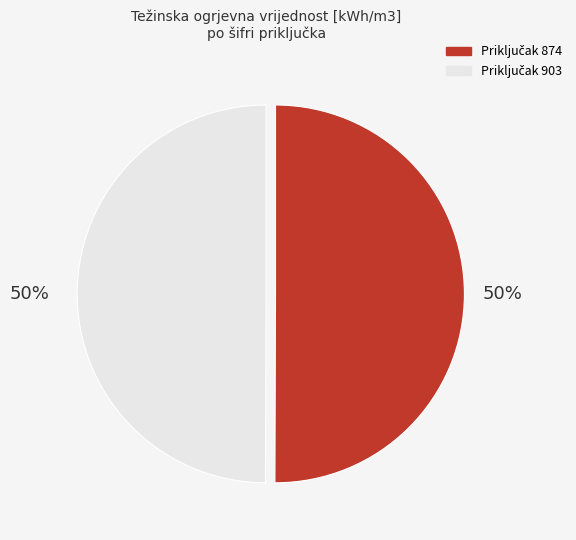

To the nearest percent, what is the average slice percentage?

50%